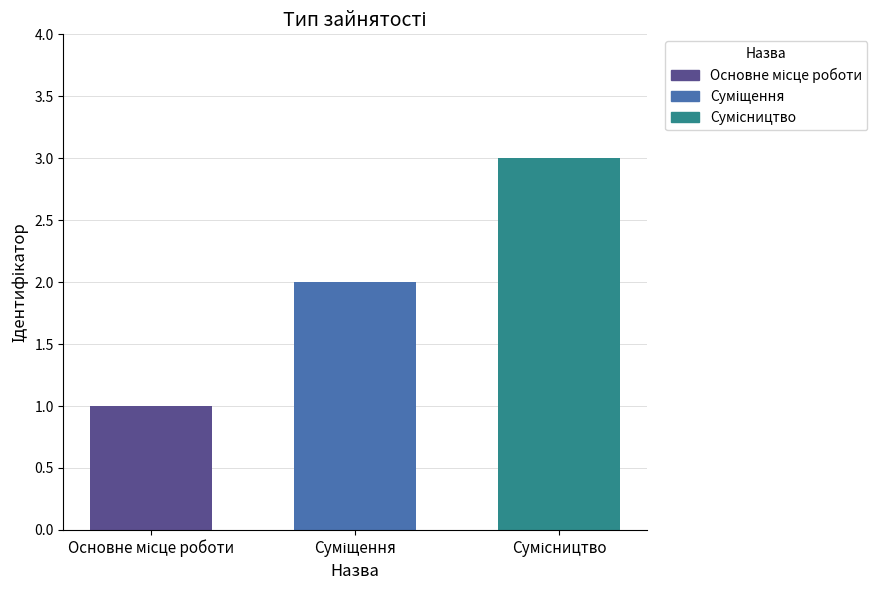

What is the maximum value shown in the chart?

3